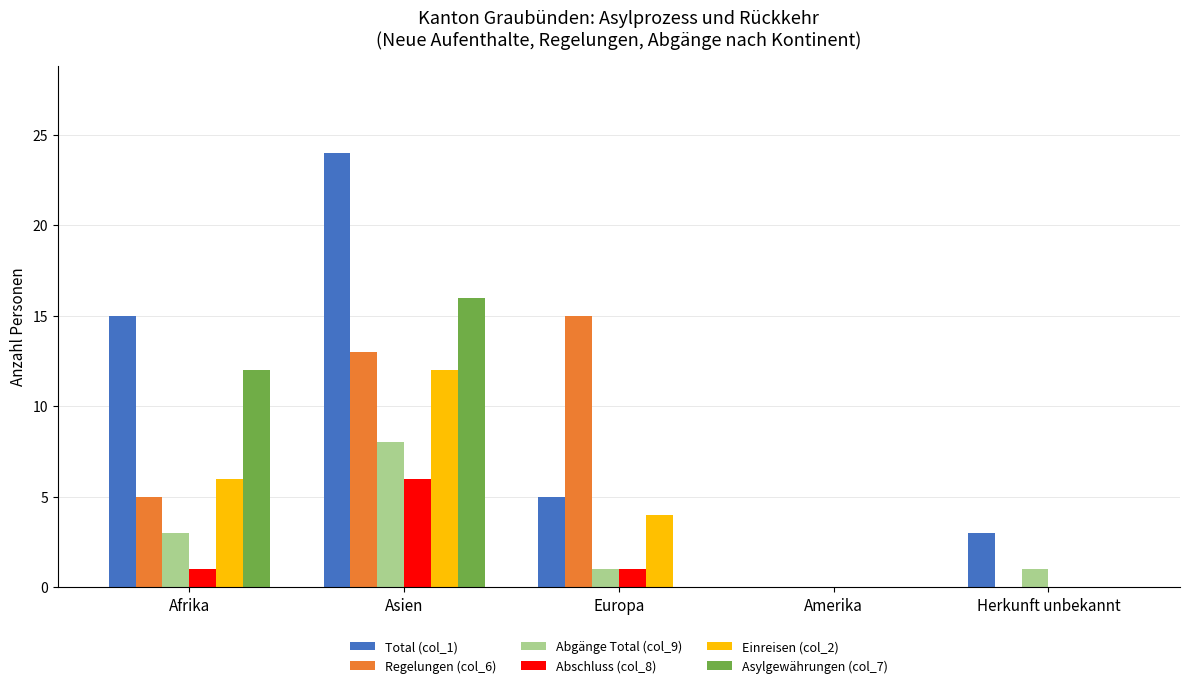

What are all the series names shown in the legend?

Total (col_1), Regelungen (col_6), Abgänge Total (col_9), Abschluss (col_8), Einreisen (col_2), Asylgewährungen (col_7)